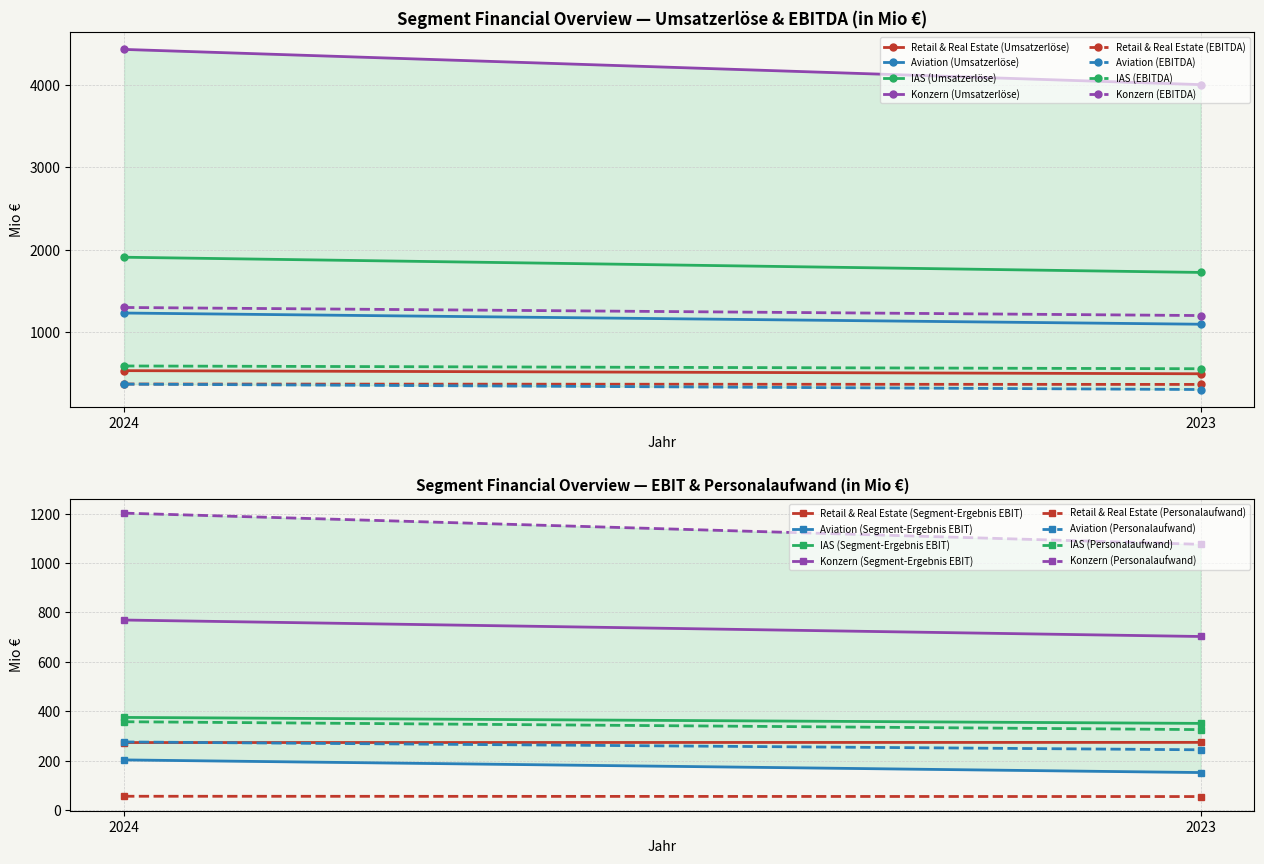

Between 2024 and 2023, which series saw the biggest shift?

Konzern